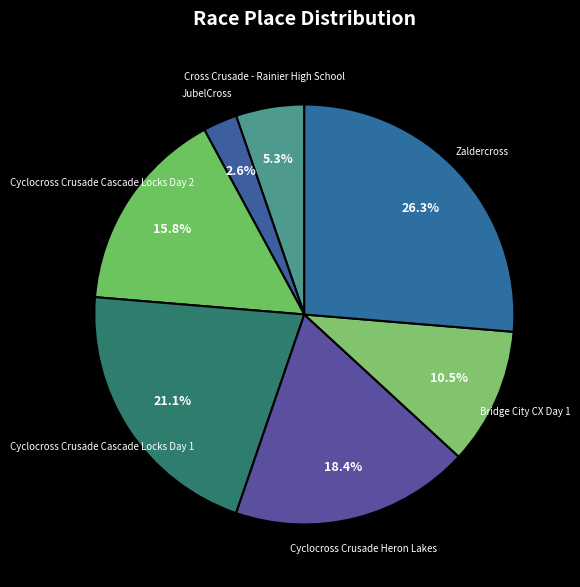

To the nearest percent, what is the difference between the largest and smallest slice percentages?

24%